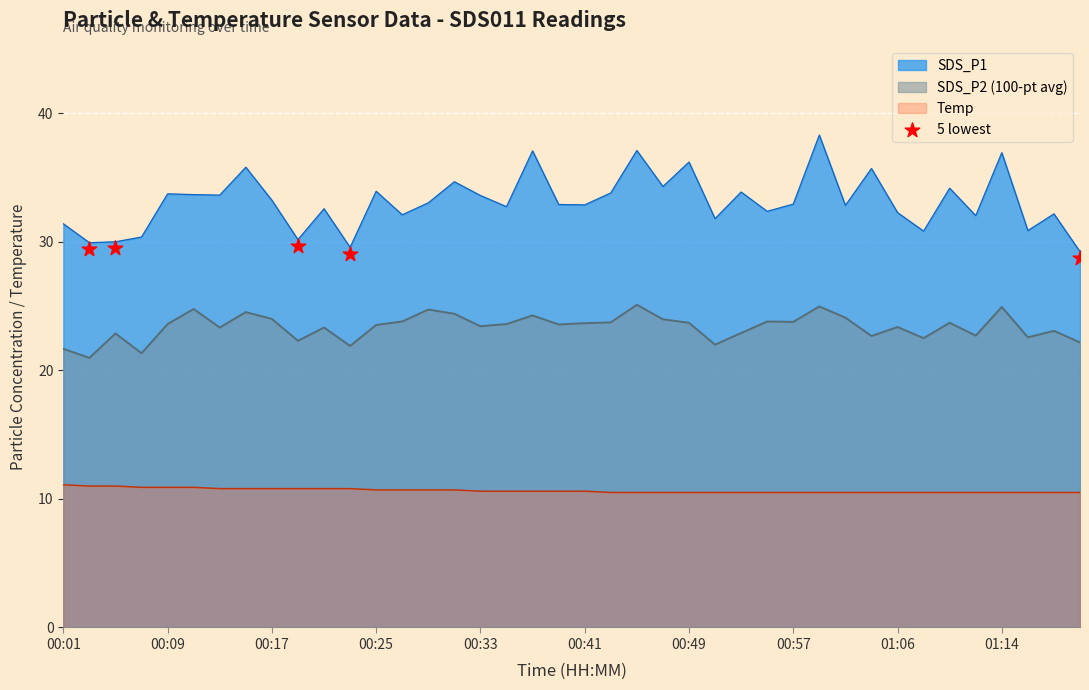

True or false: SDS_P2 (100-pt avg) and Temp intersect in this chart.

False